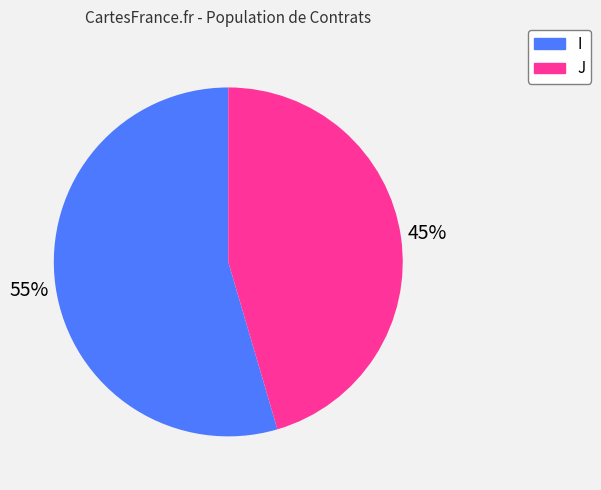

What percentage is the J slice, to the nearest percent?

45%